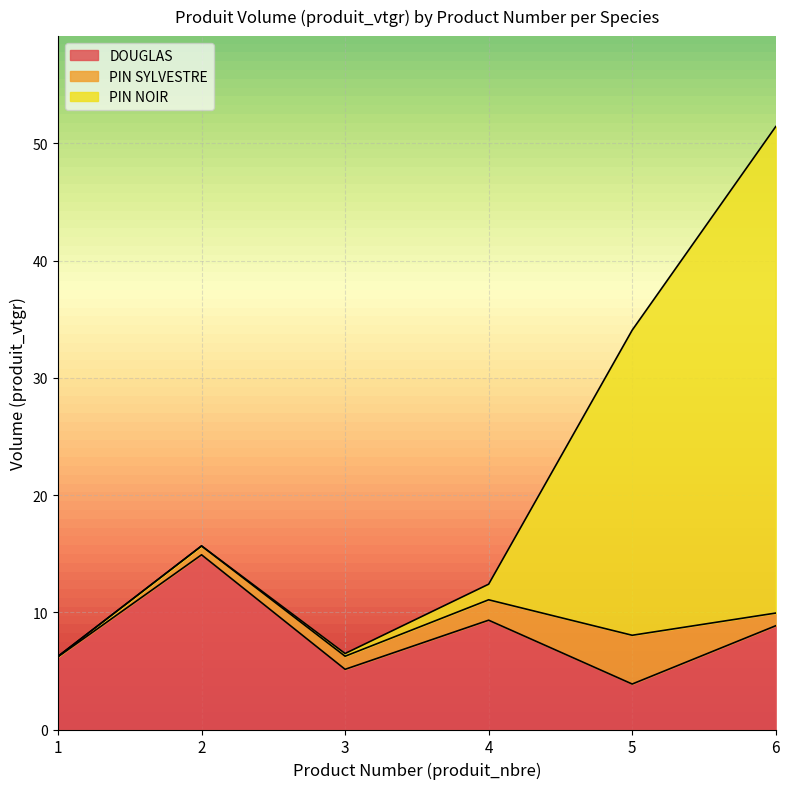

What are all the series names shown in the legend?

DOUGLAS, PIN SYLVESTRE, PIN NOIR